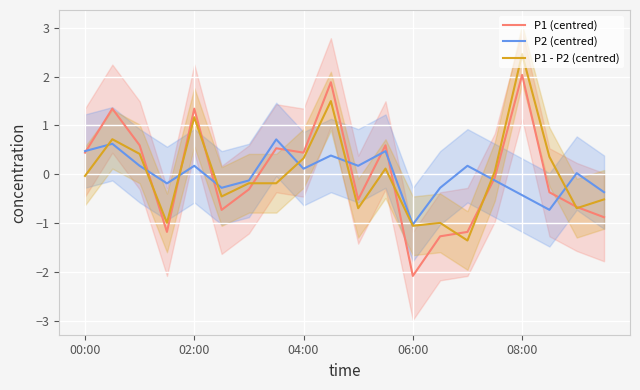

The P1 - P2 (centred) series shows 0.1 at 11. True or false?

True